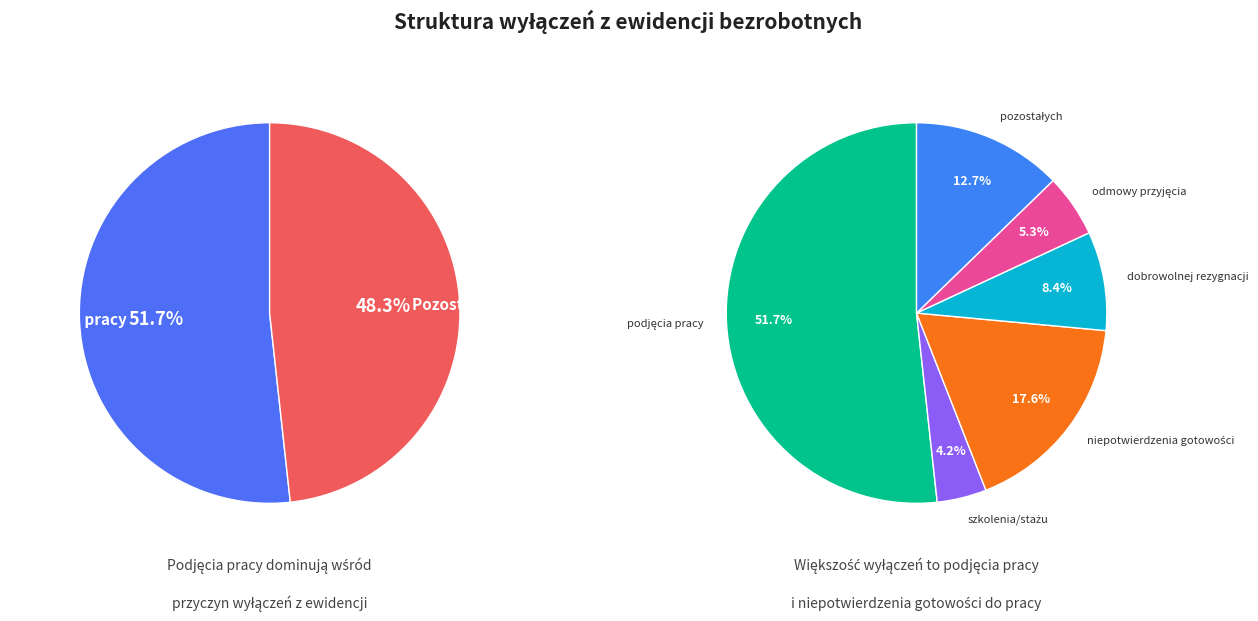

To the nearest percent, what is the average slice percentage?

17%